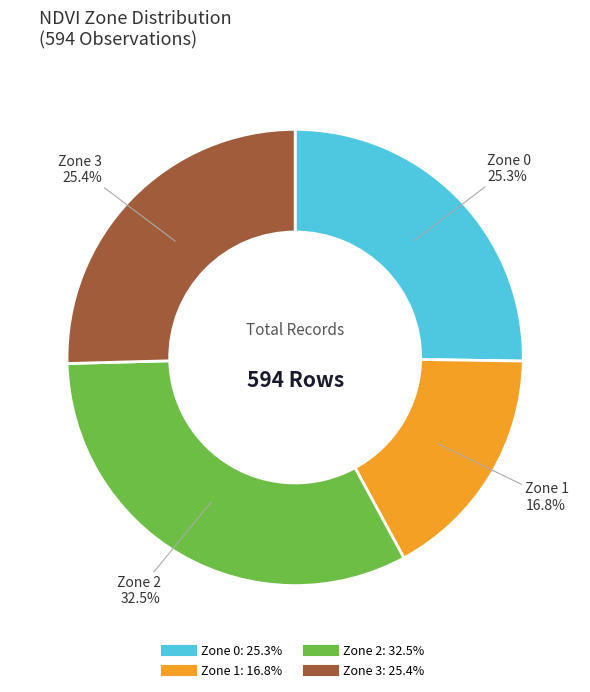

Does Zone 1 represent more than half of the total?

No